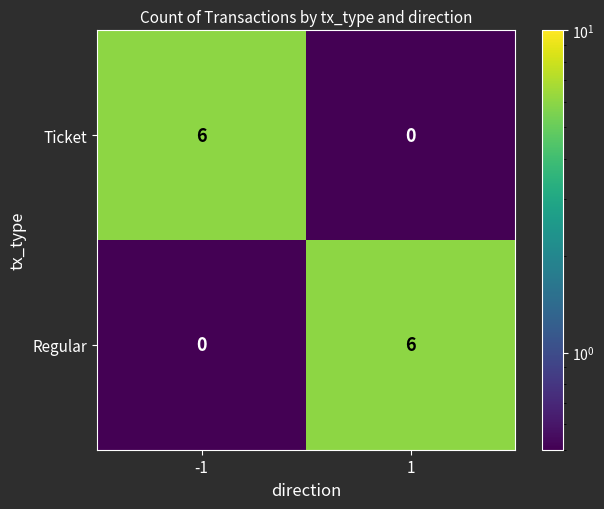

How many data points does each series have?

2